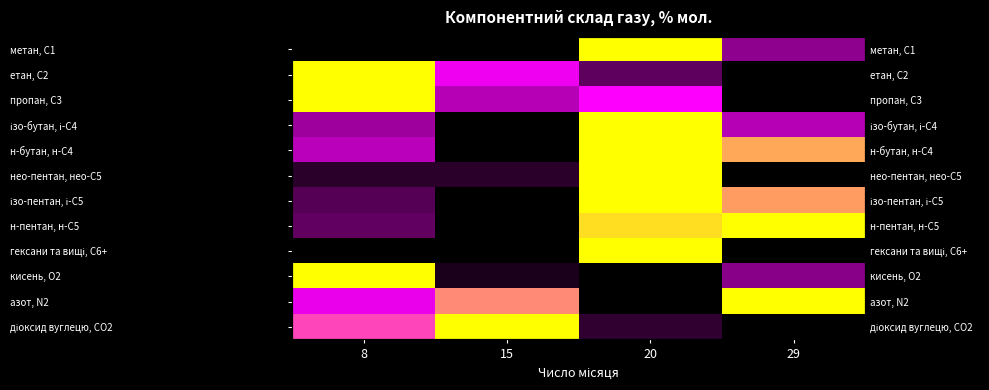

The value of ізо-пентан, і-С5 at 20 is 1.0. True or false?

True